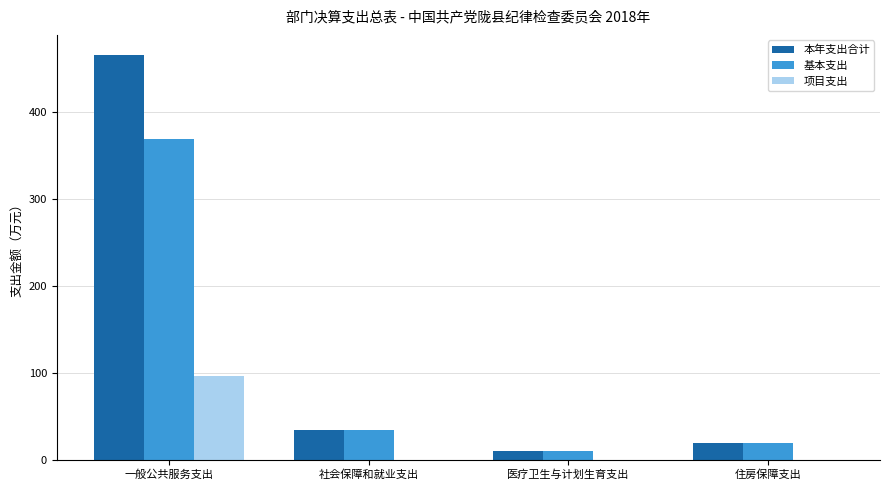

At which category does the chart reach its peak across all series?

一般公共服务支出